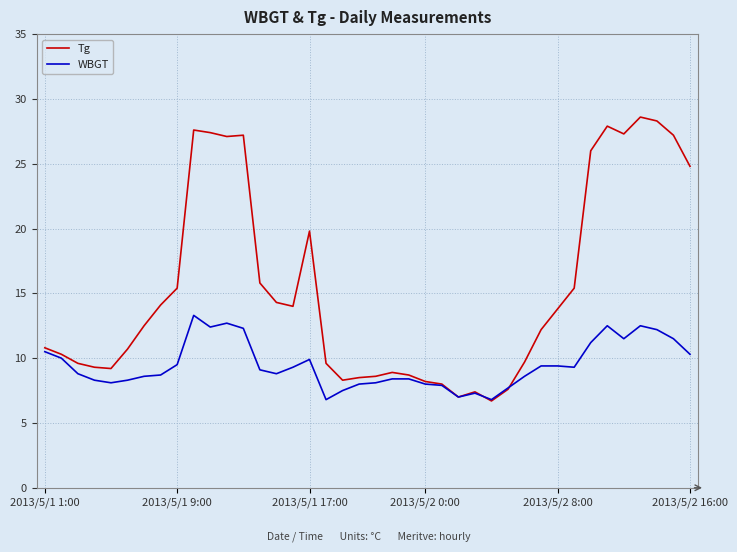

What is the difference between the second highest and second lowest values in the WBGT series?

5.9